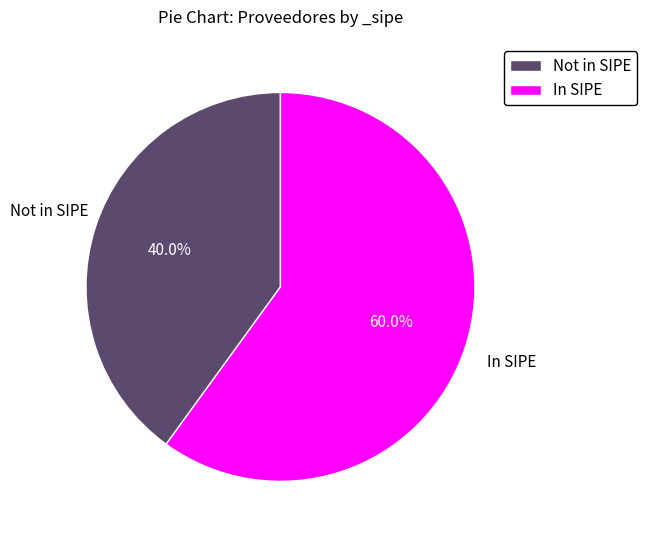

Do In SIPE and Not in SIPE together represent more than half of the pie?

Yes